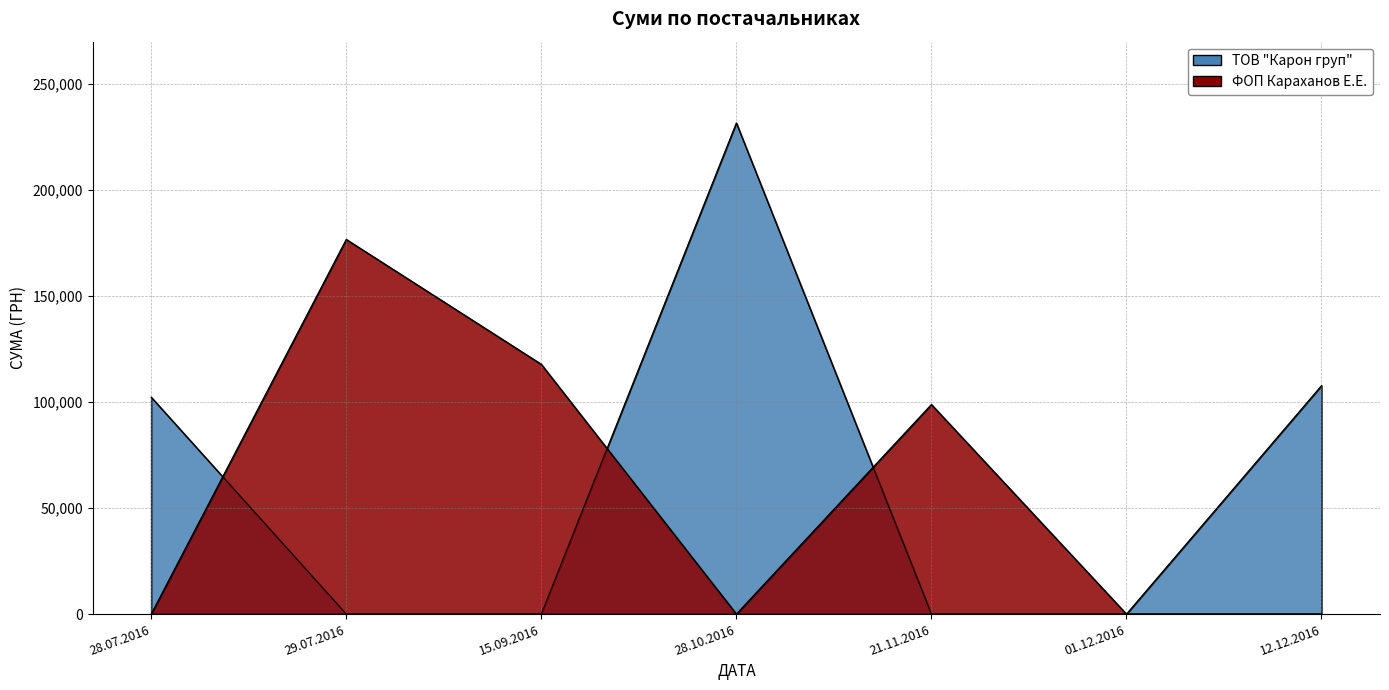

Is it true that ТОВ "Карон груп" equals 0.0 at 01.12.2016?

True